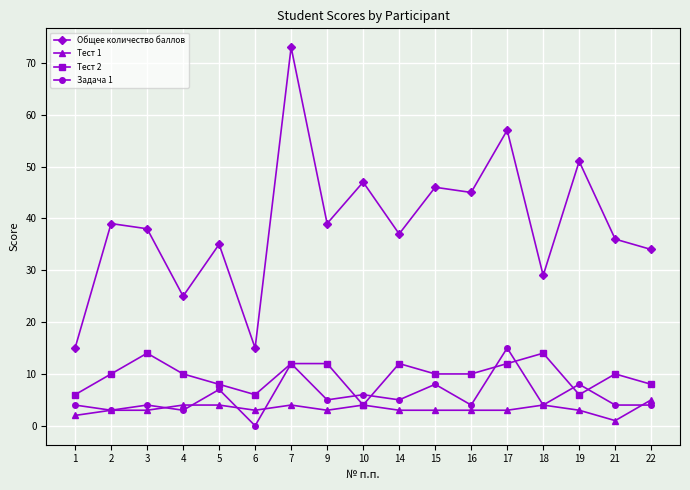

At which category is the sum across all series the highest?

7